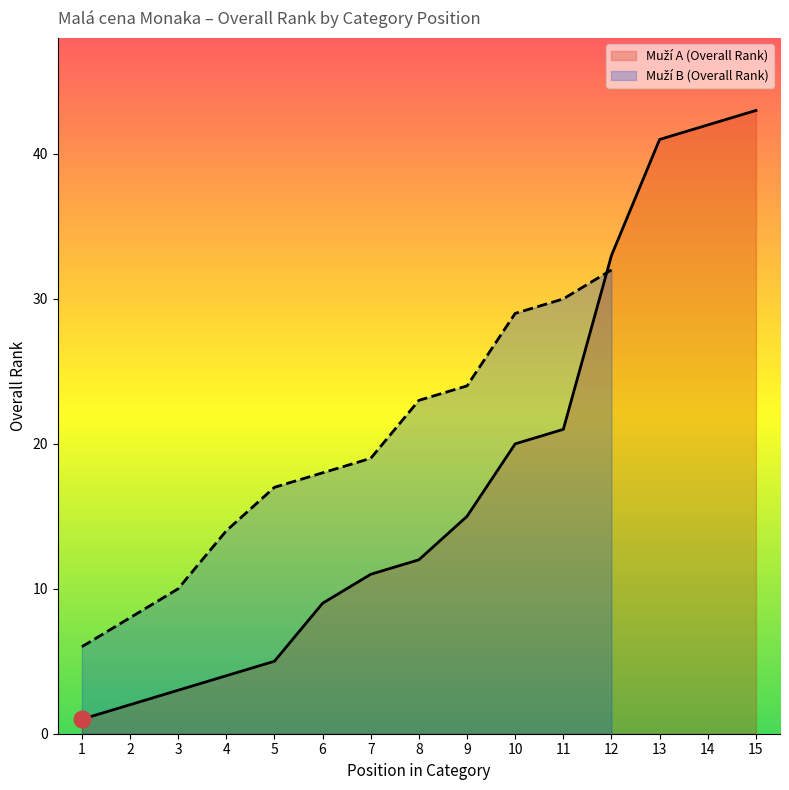

Does the chart display data point markers on the line(s)?

No